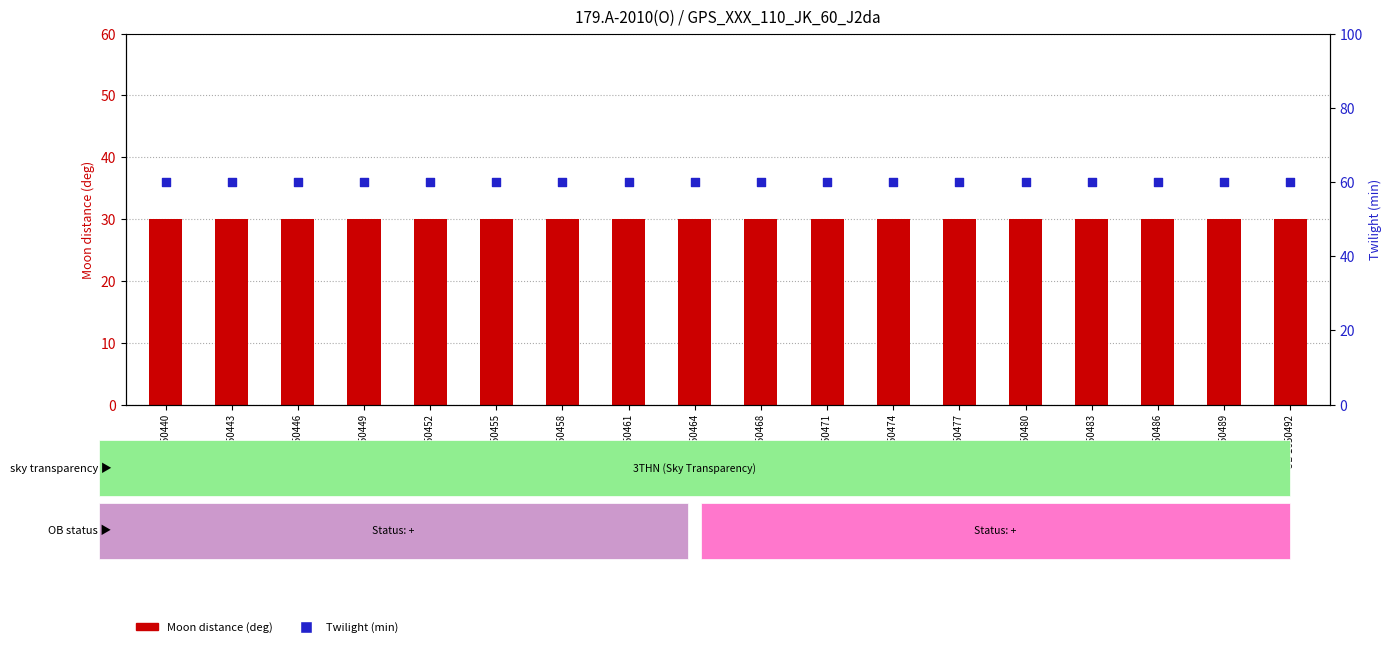

At how many categories does at least one series exceed 57?

18